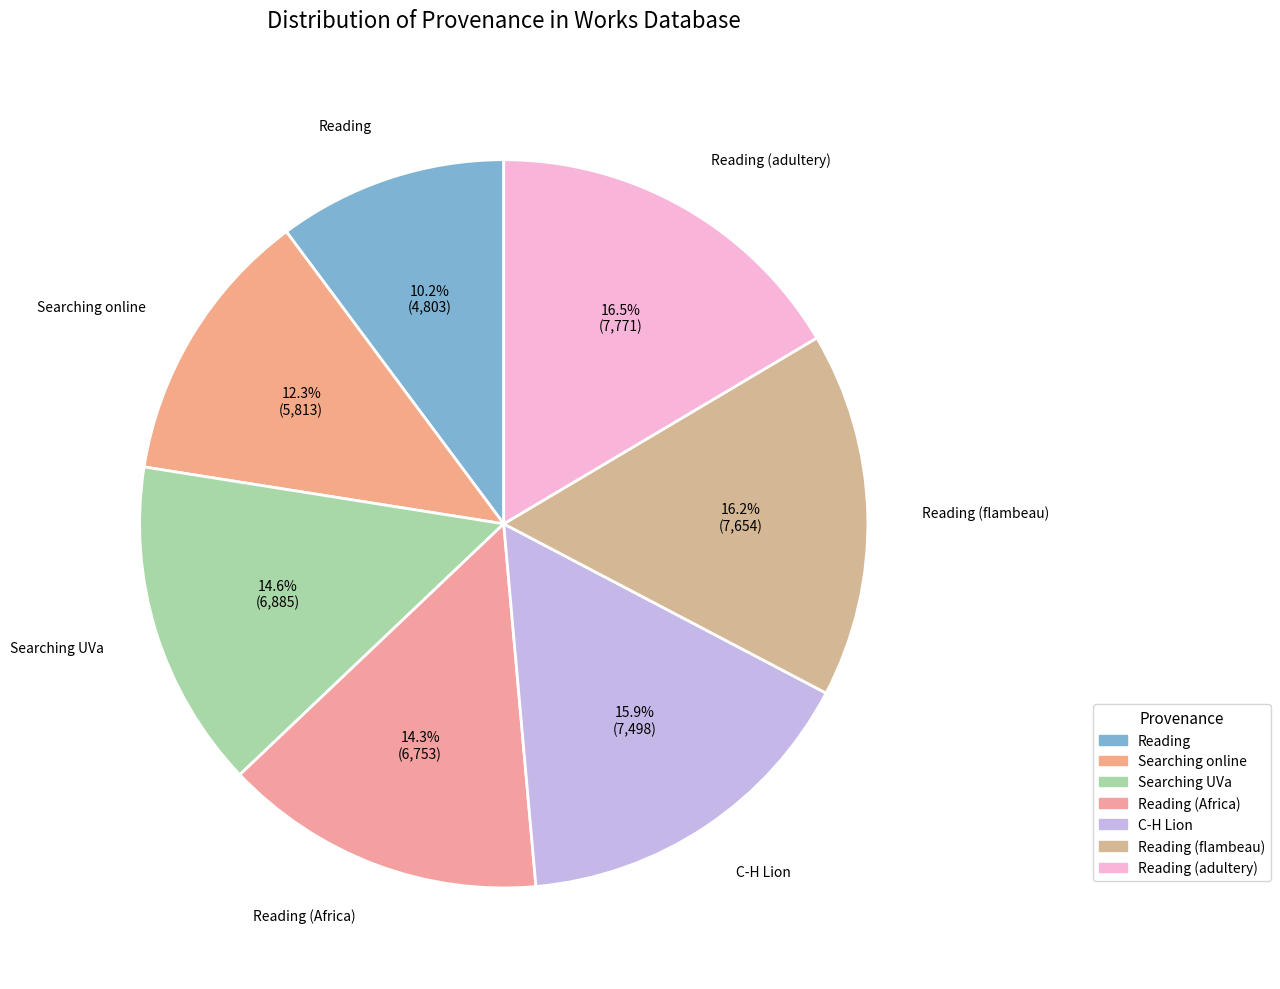

Which category has the smallest portion of the pie?

Reading